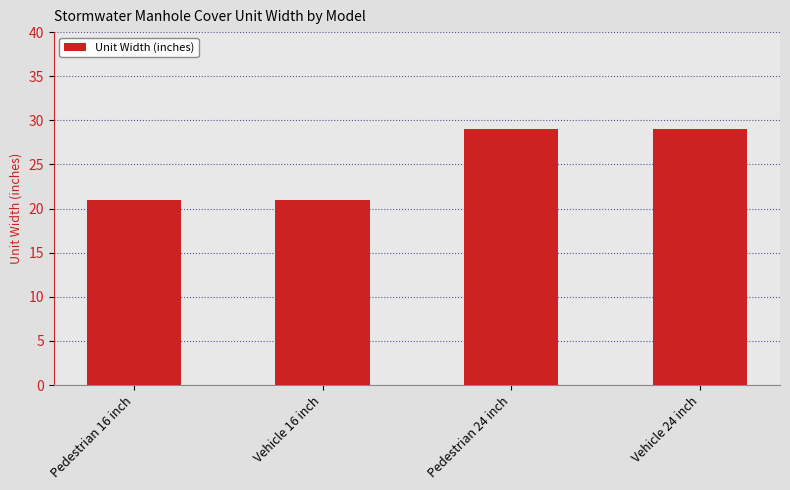

What is the maximum value shown in the chart?

29